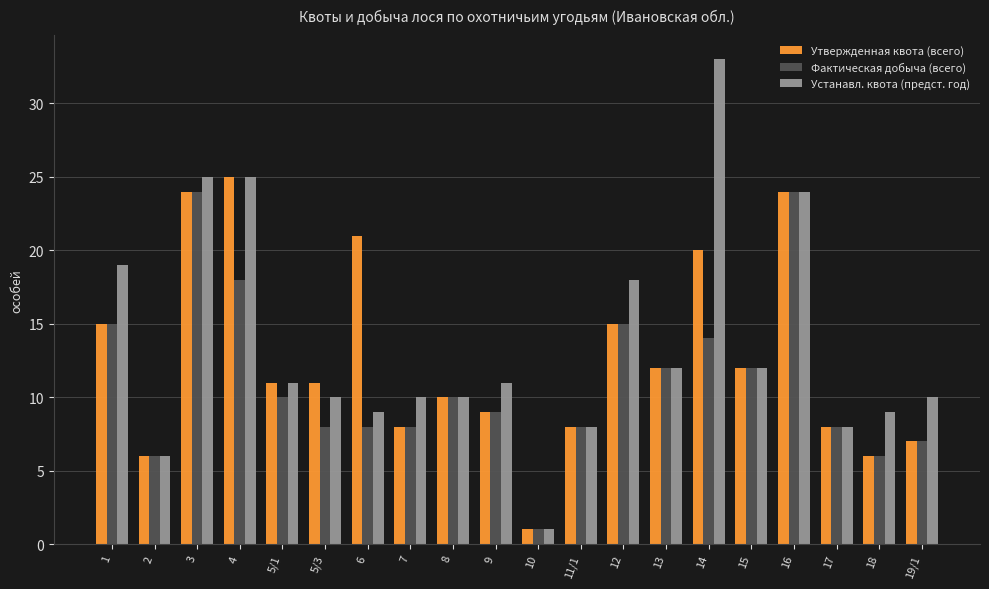

What position from the left is 14?

15